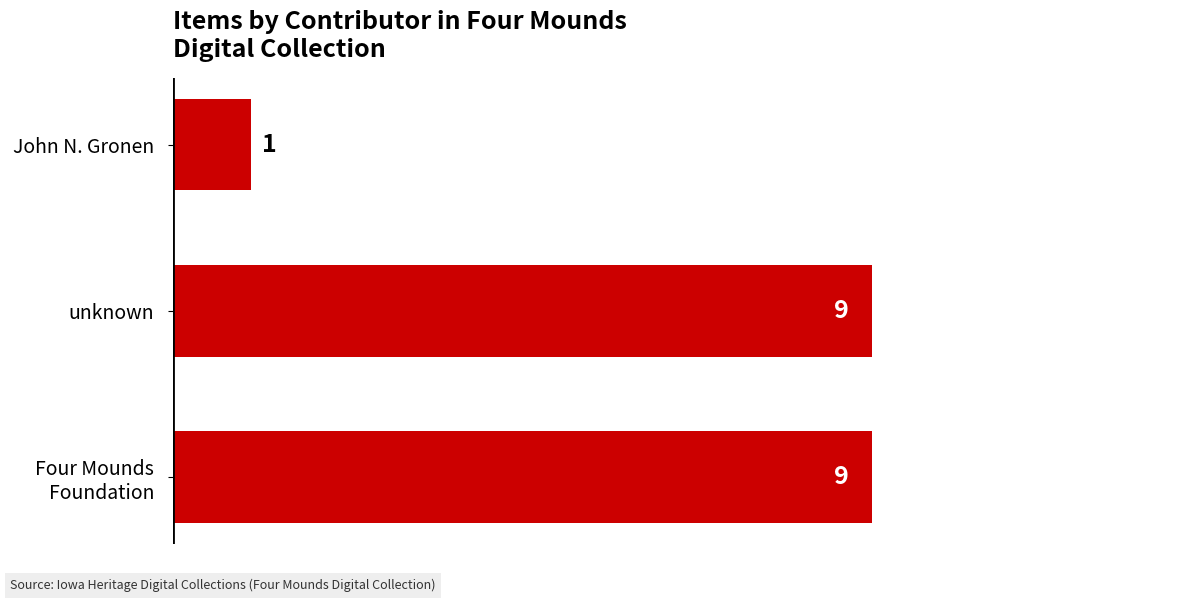

What is the average value?

6